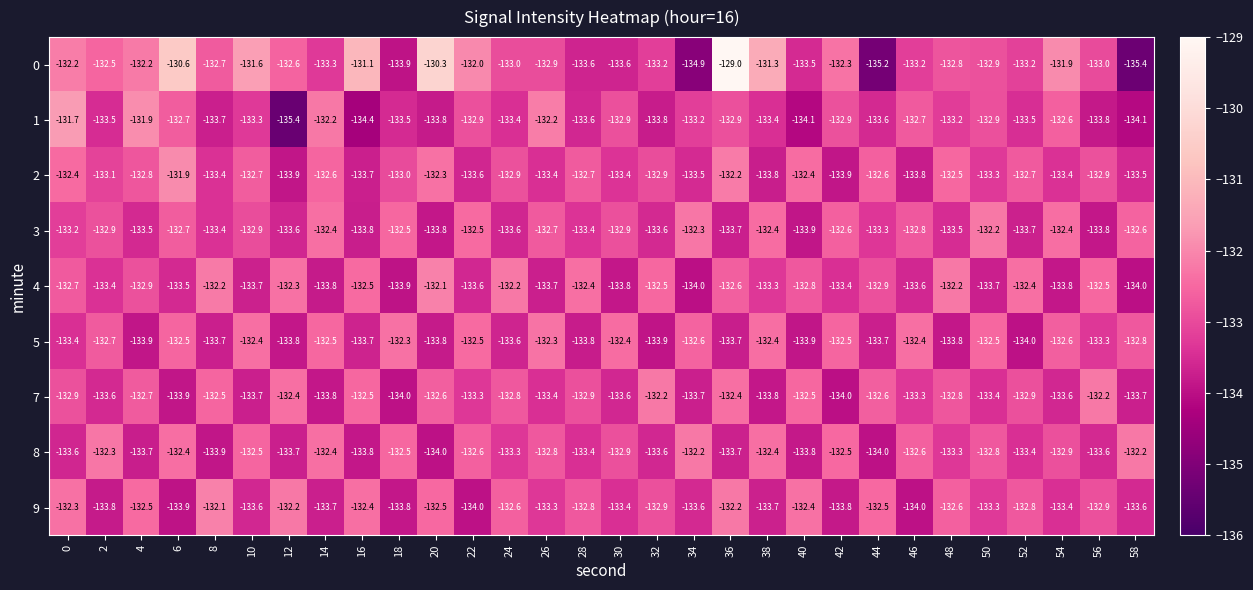

Between 6 and 22, which series saw the biggest shift?

2